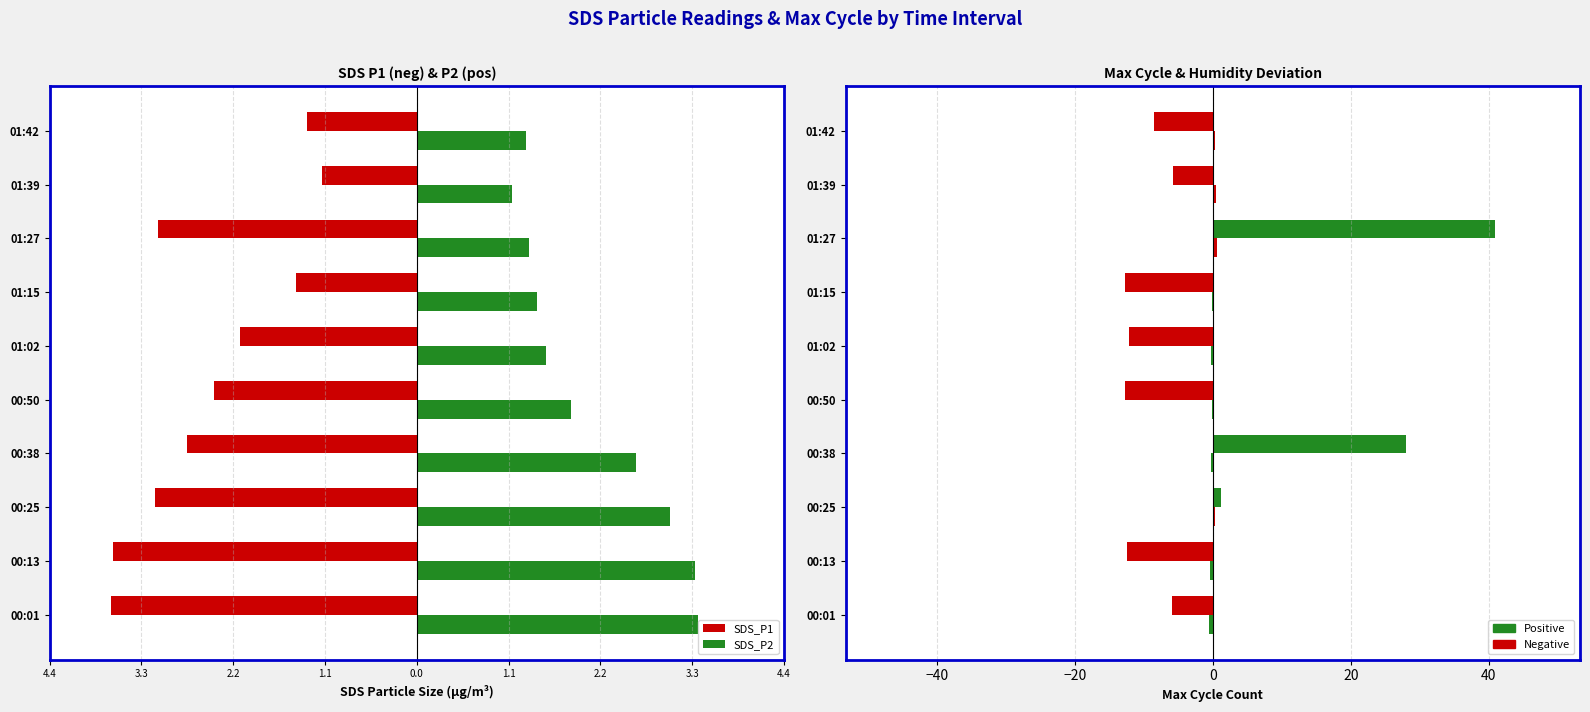

True or false: Max Cycle (norm) has a value of -16.7 at 01:15.

False